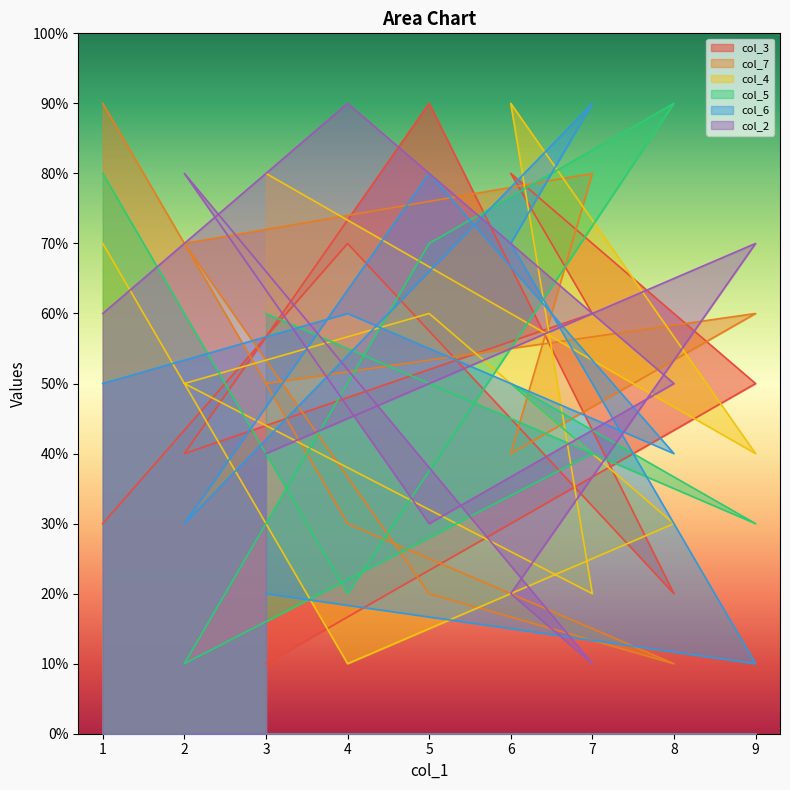

Which series ends up on top after the final intersection of col_4 and col_2?

col_2